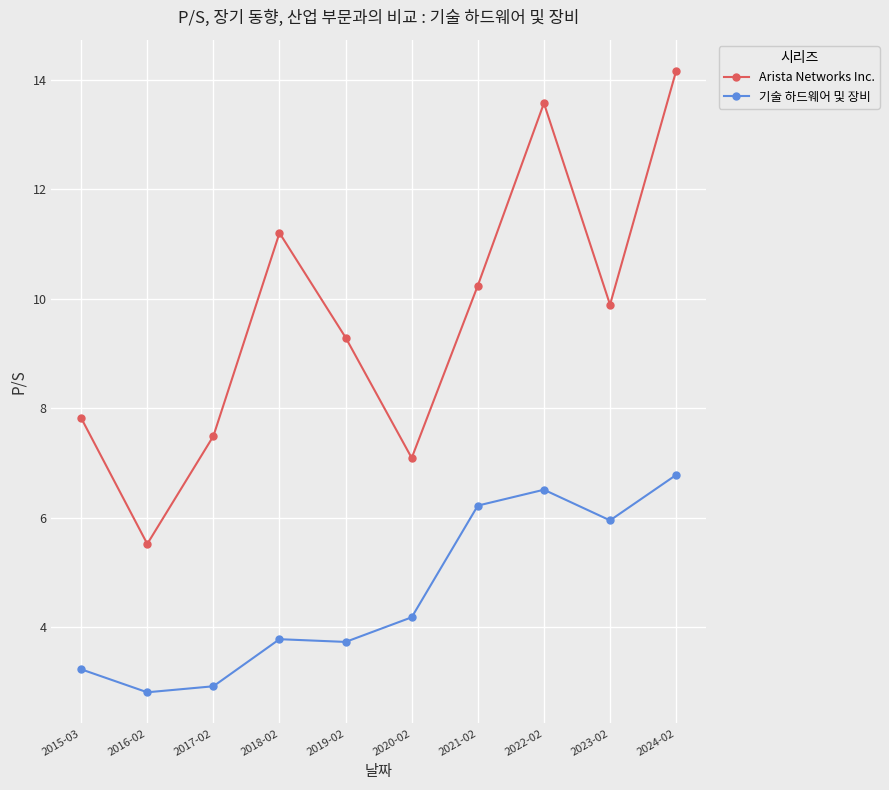

Does the chart have visible grid lines?

Yes